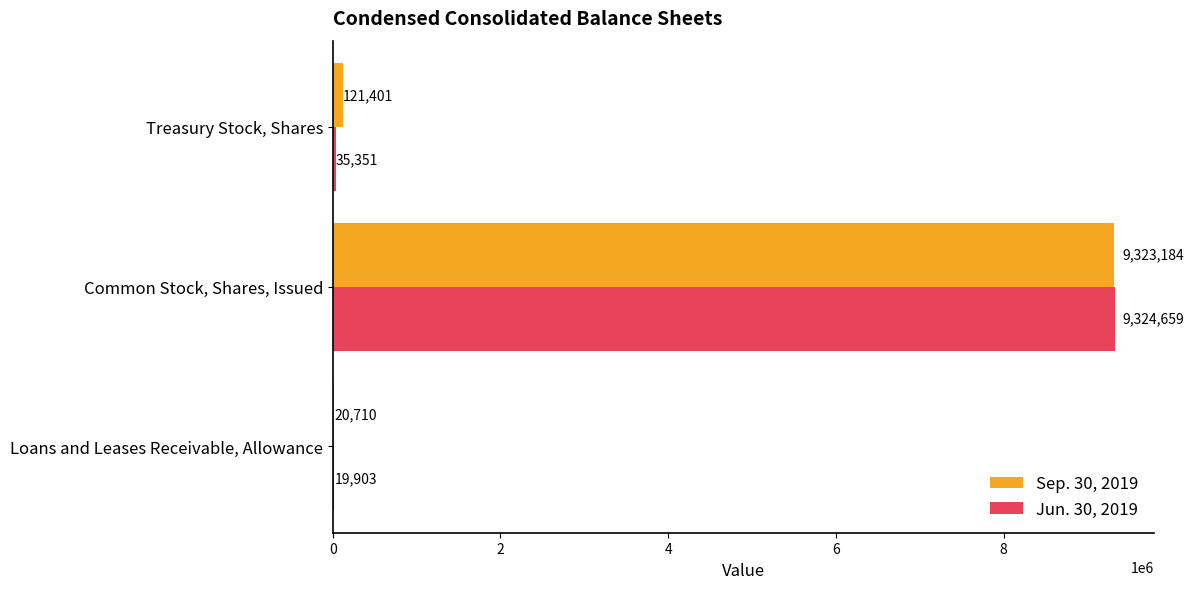

What is the sum of the Jun. 30, 2019 values at Common Stock, Shares, Issued and Treasury Stock, Shares?

9360010